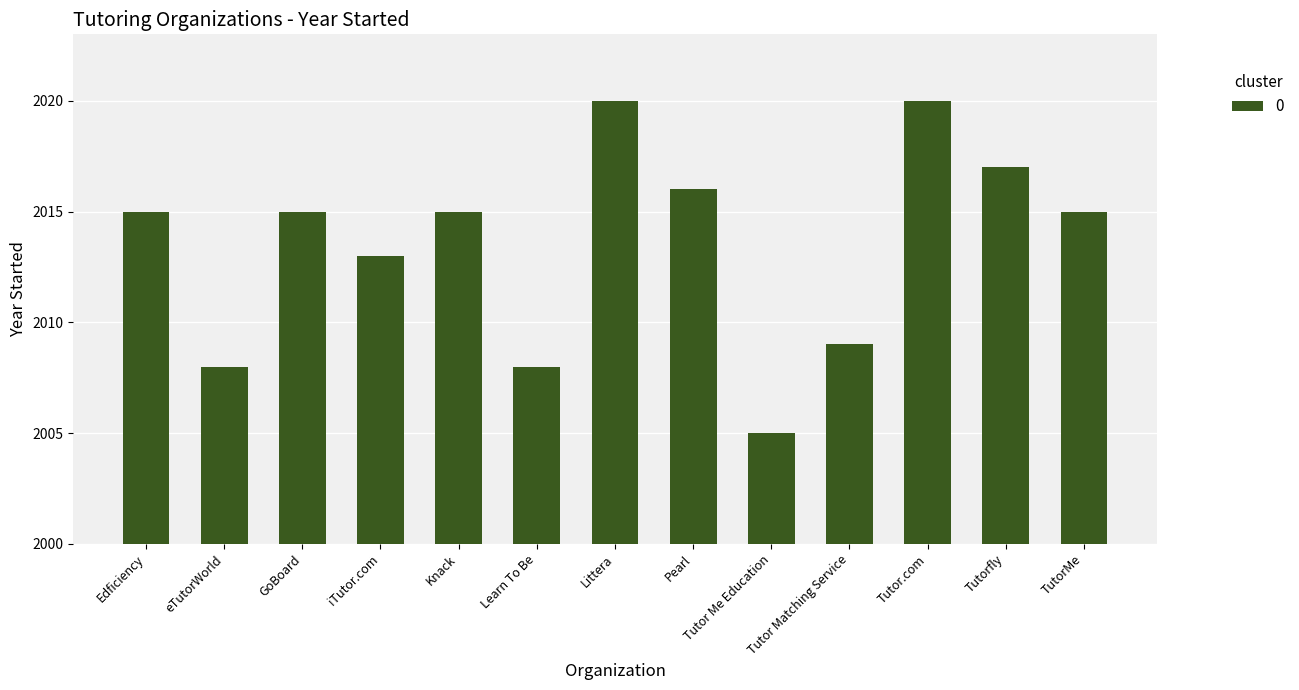

What is the label of the 12th bar from the left?

Tutorfly